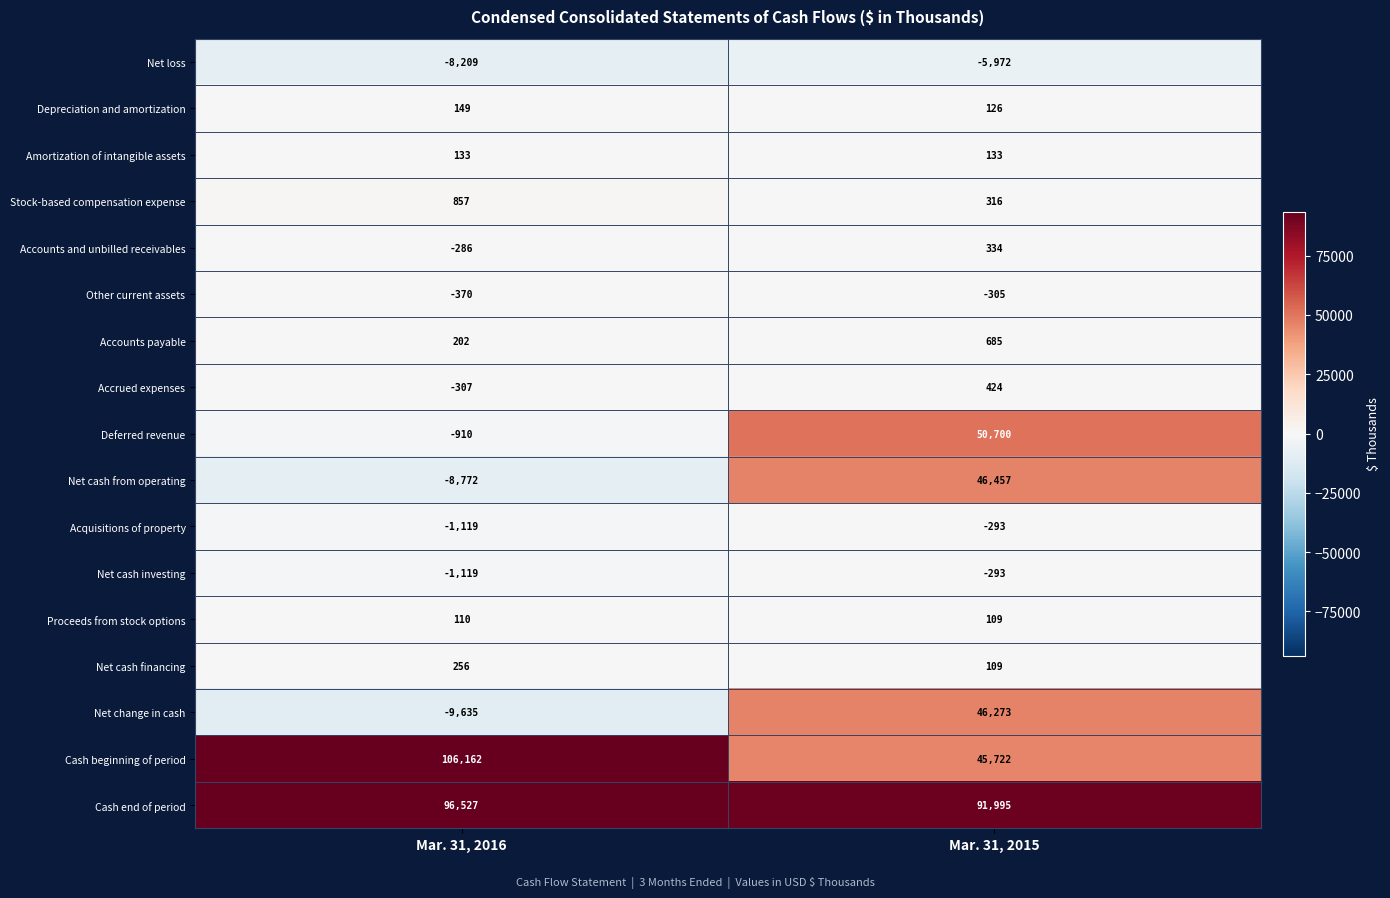

What is the difference between the maximum and minimum values in the Net cash financing series?

147